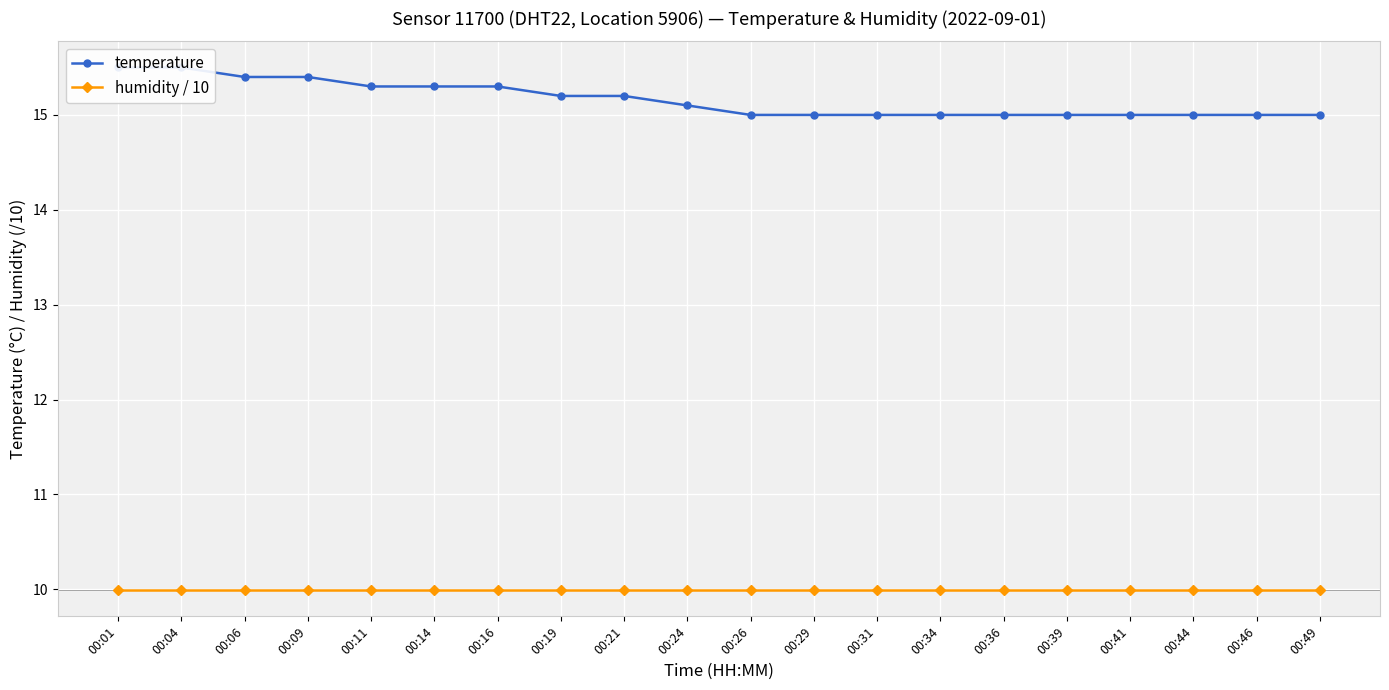

List the series in order of their overall mean, highest first.

temperature, humidity / 10